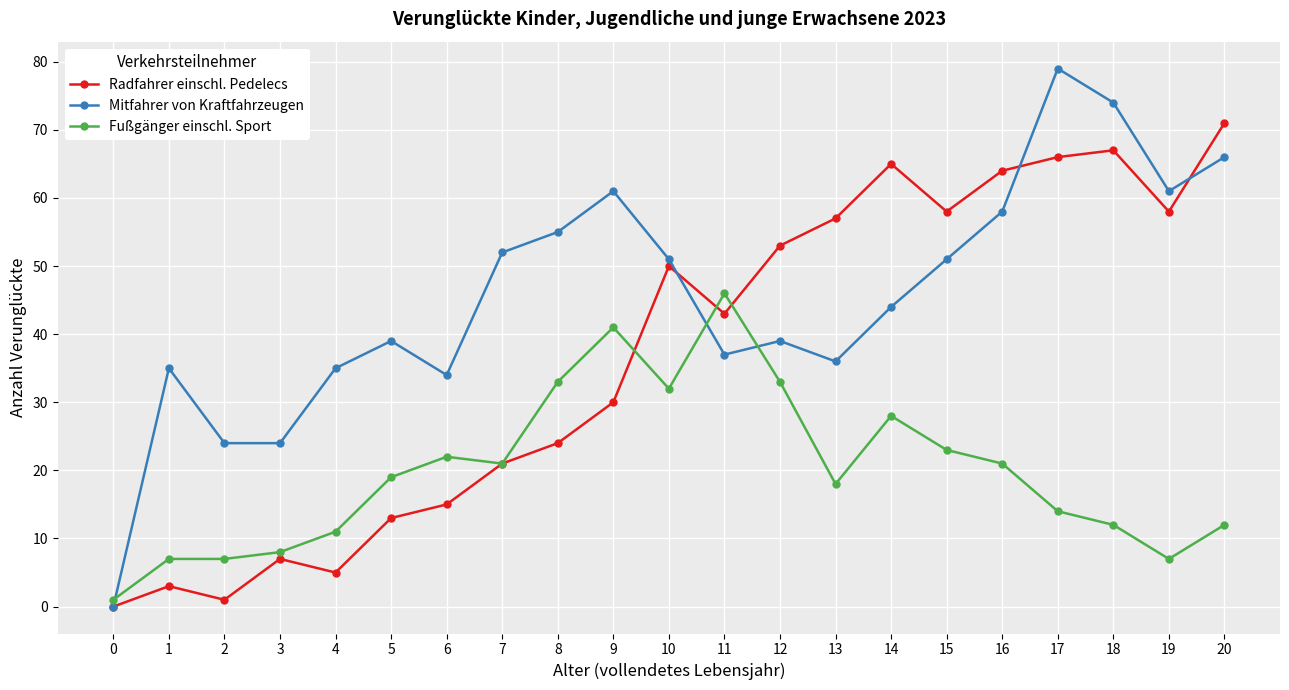

How many positive values does the Mitfahrer von Kraftfahrzeugen series have?

20